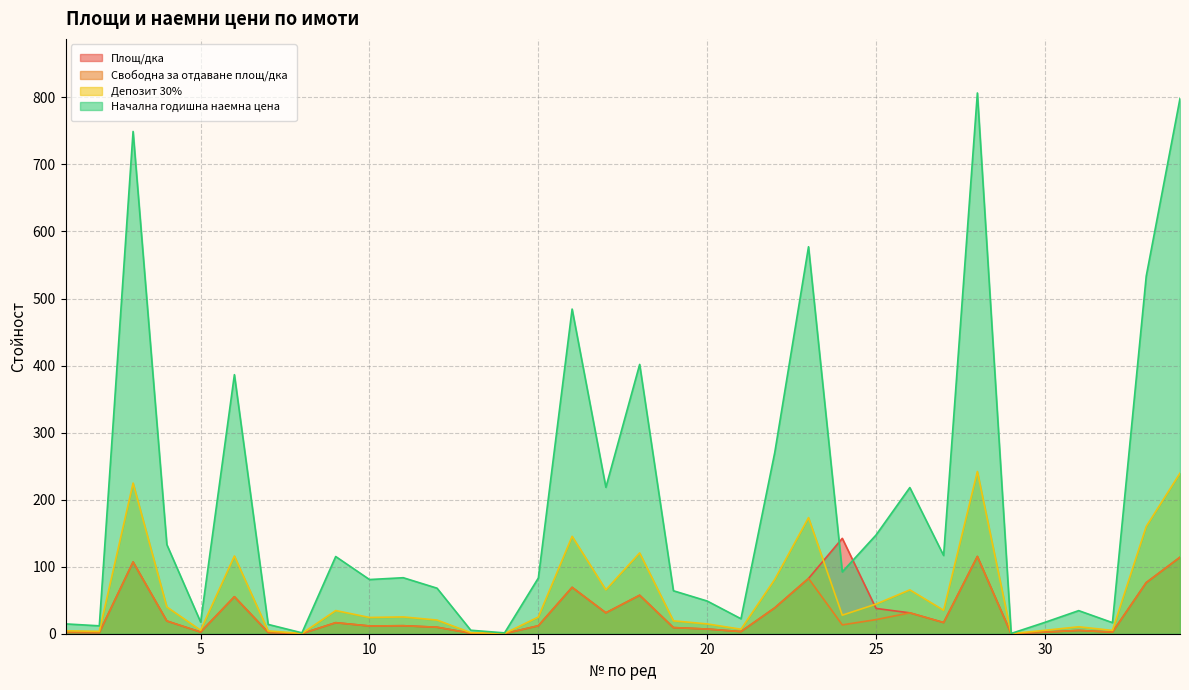

Rank the series at 32 from lowest to highest value.

Площ/дка, Депозит 30%, Свободна за отдаване площ/дка, Начална годишна наемна цена